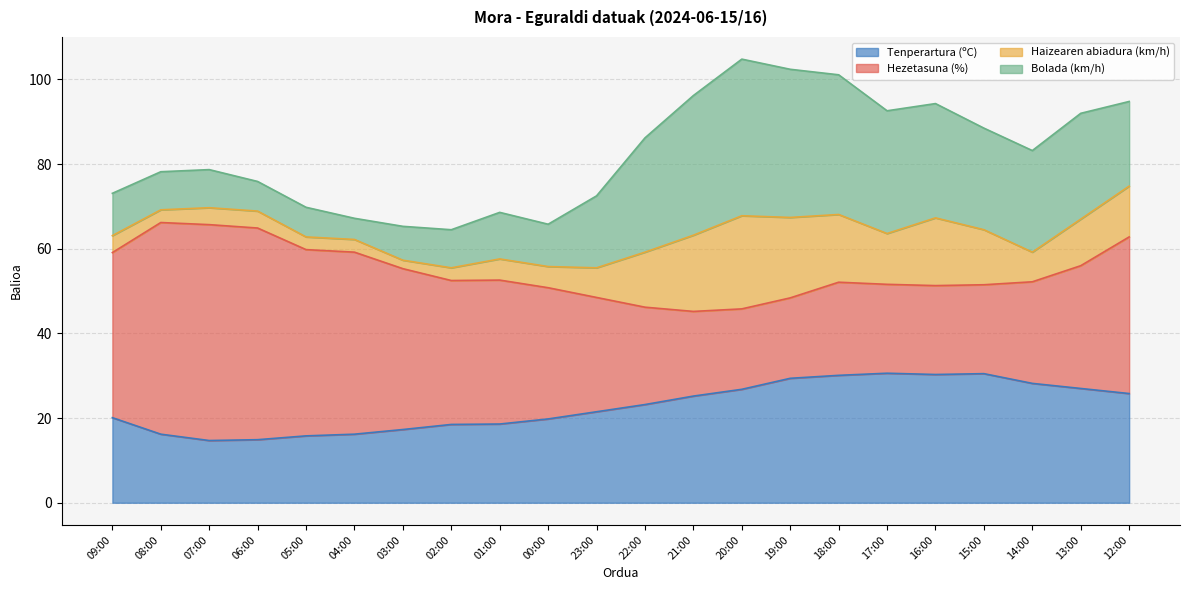

Rank the series by their average value, from lowest to highest.

Haizearen abiadura (km/h), Bolada (km/h), Tenperartura (ºC), Hezetasuna (%)